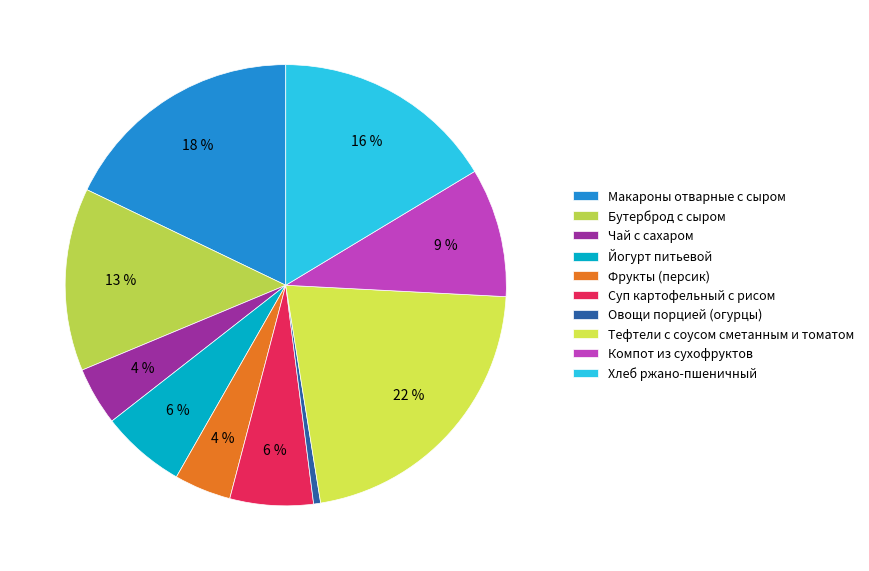

What is the largest slice in the pie chart?

Тефтели с соусом сметанным и томатом